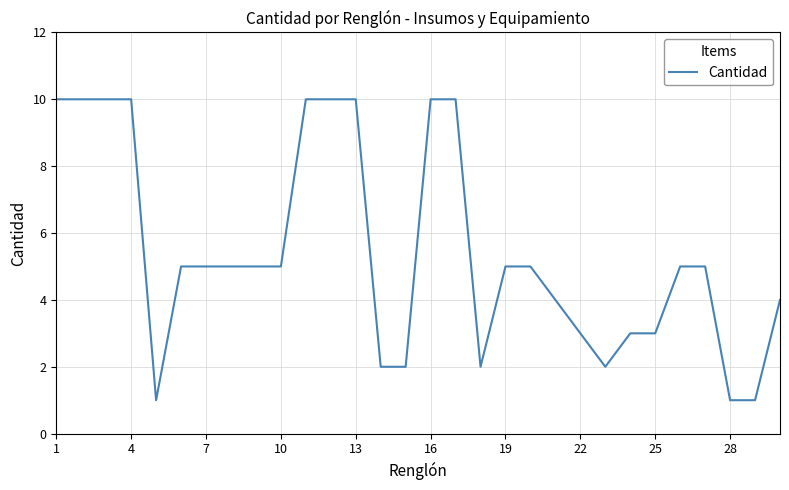

What is the greatest value displayed?

10